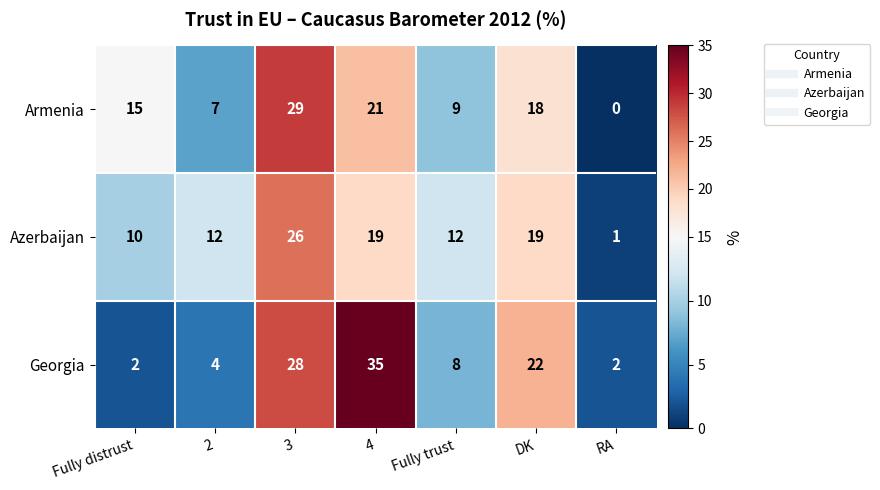

At which category does the chart reach its peak across all series?

4